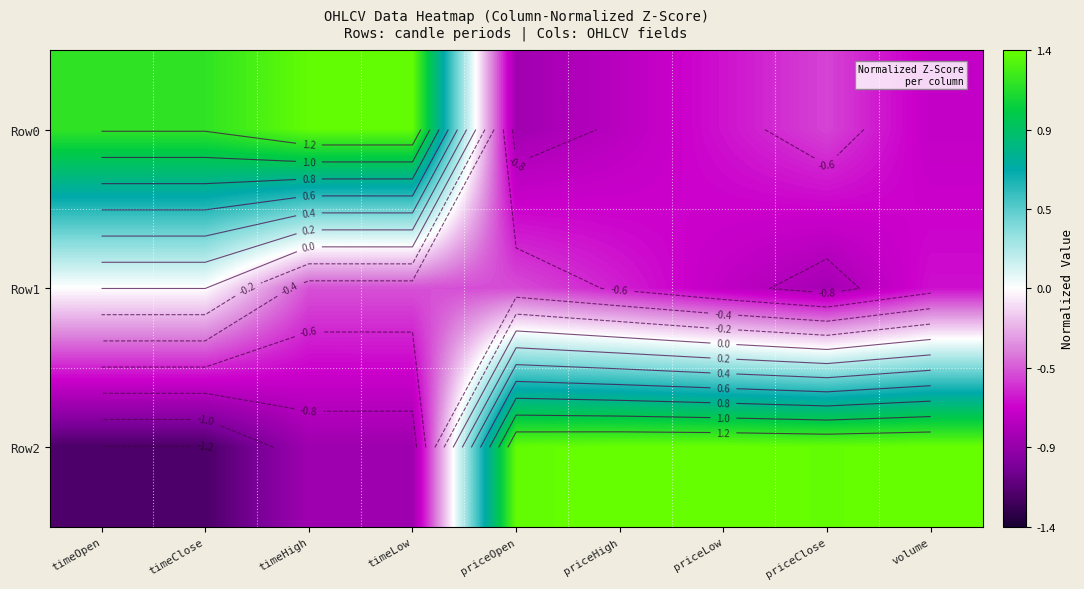

At how many categories does at least one series exceed 0?

9